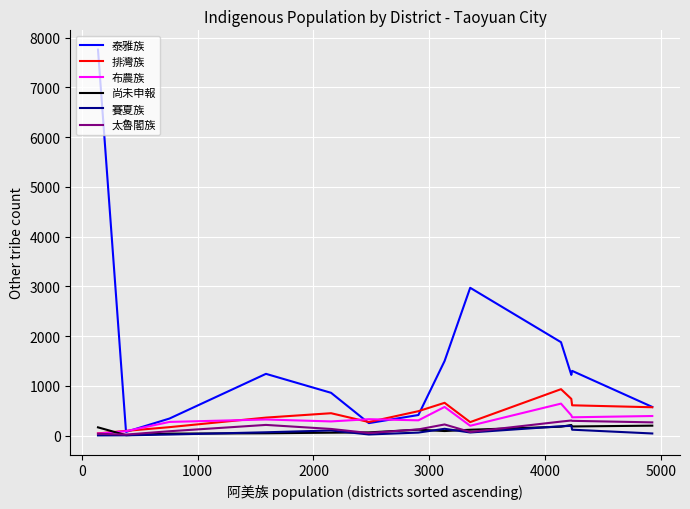

What is the maximum value shown in the chart?

7757